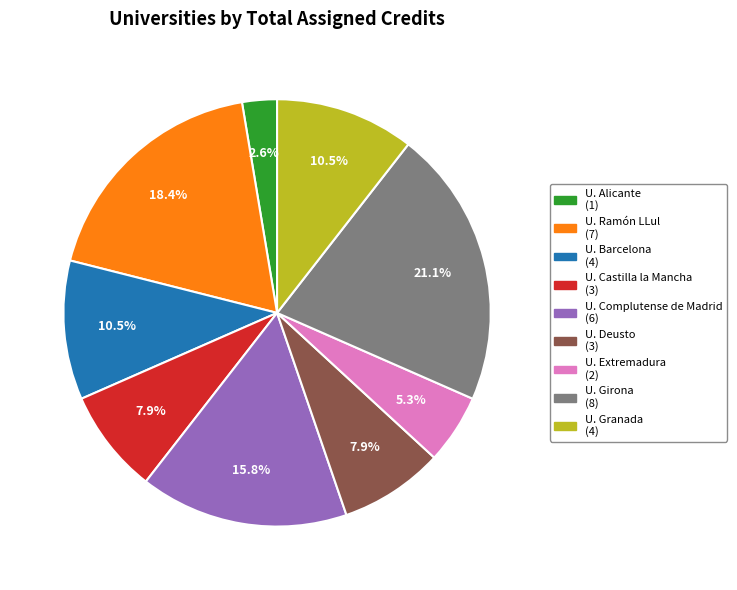

Is there a majority slice in this chart?

No